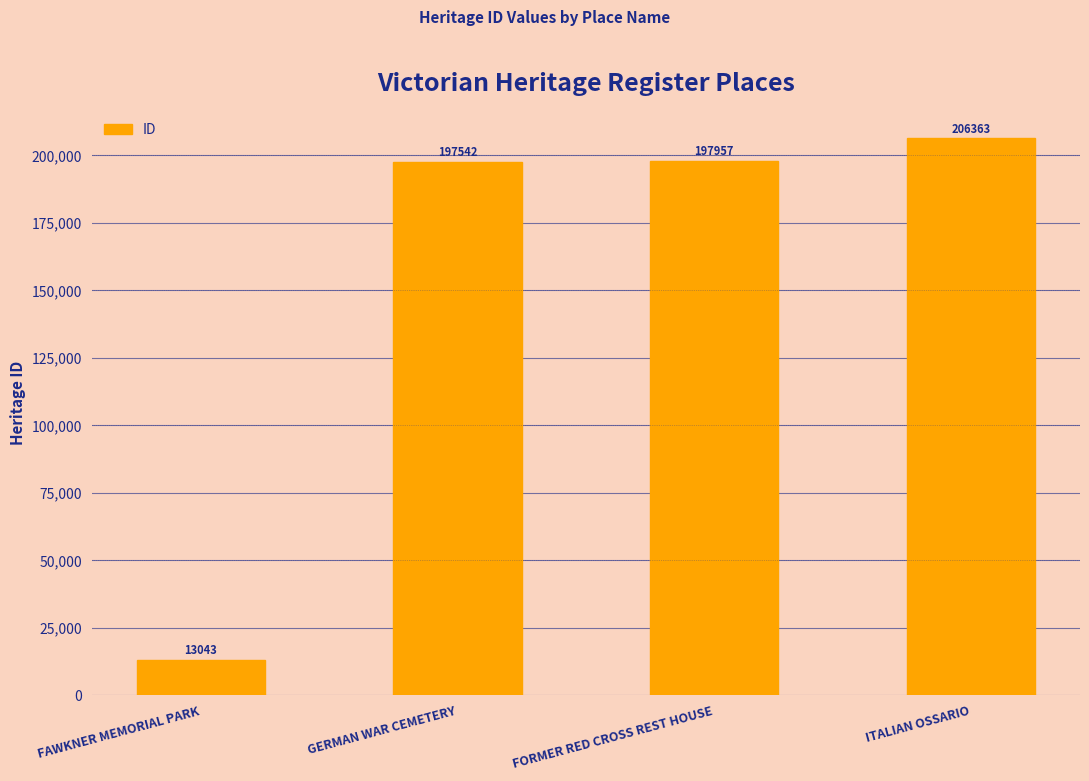

Which label corresponds to the smallest value in the chart?

FAWKNER MEMORIAL PARK